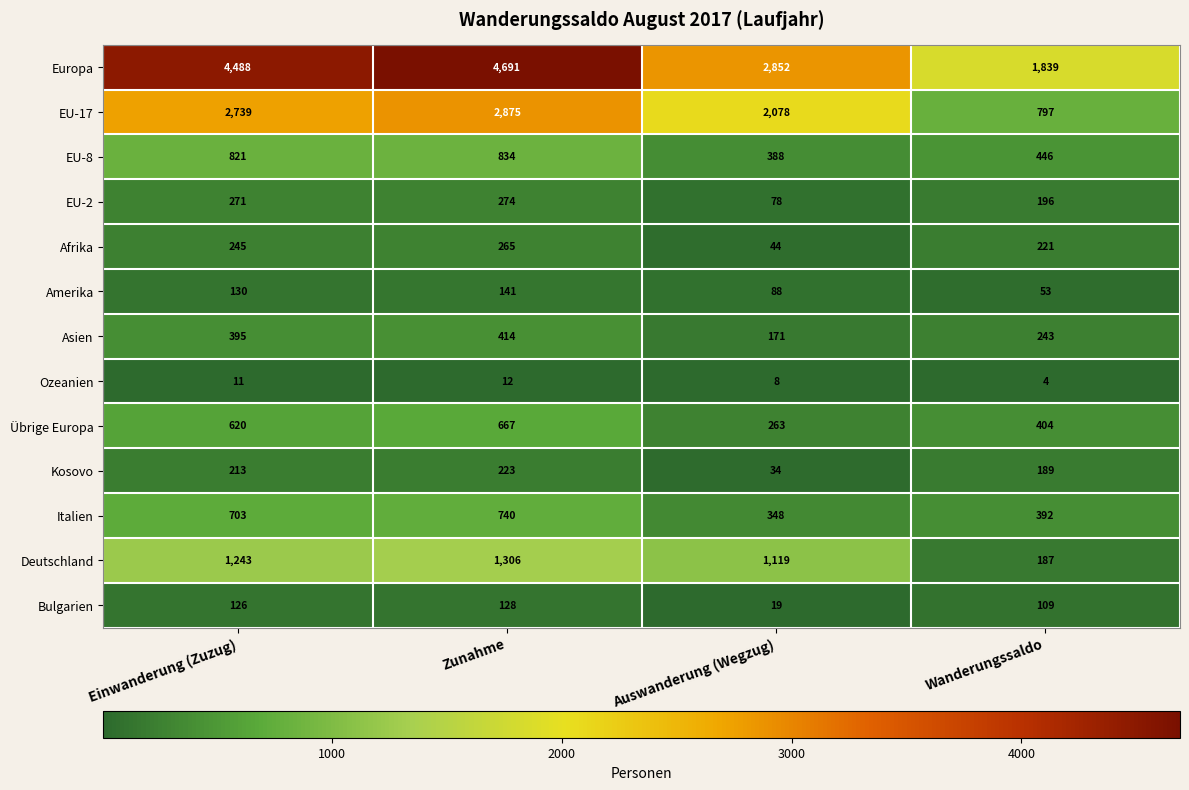

At which category is the sum across all series the highest?

Zunahme